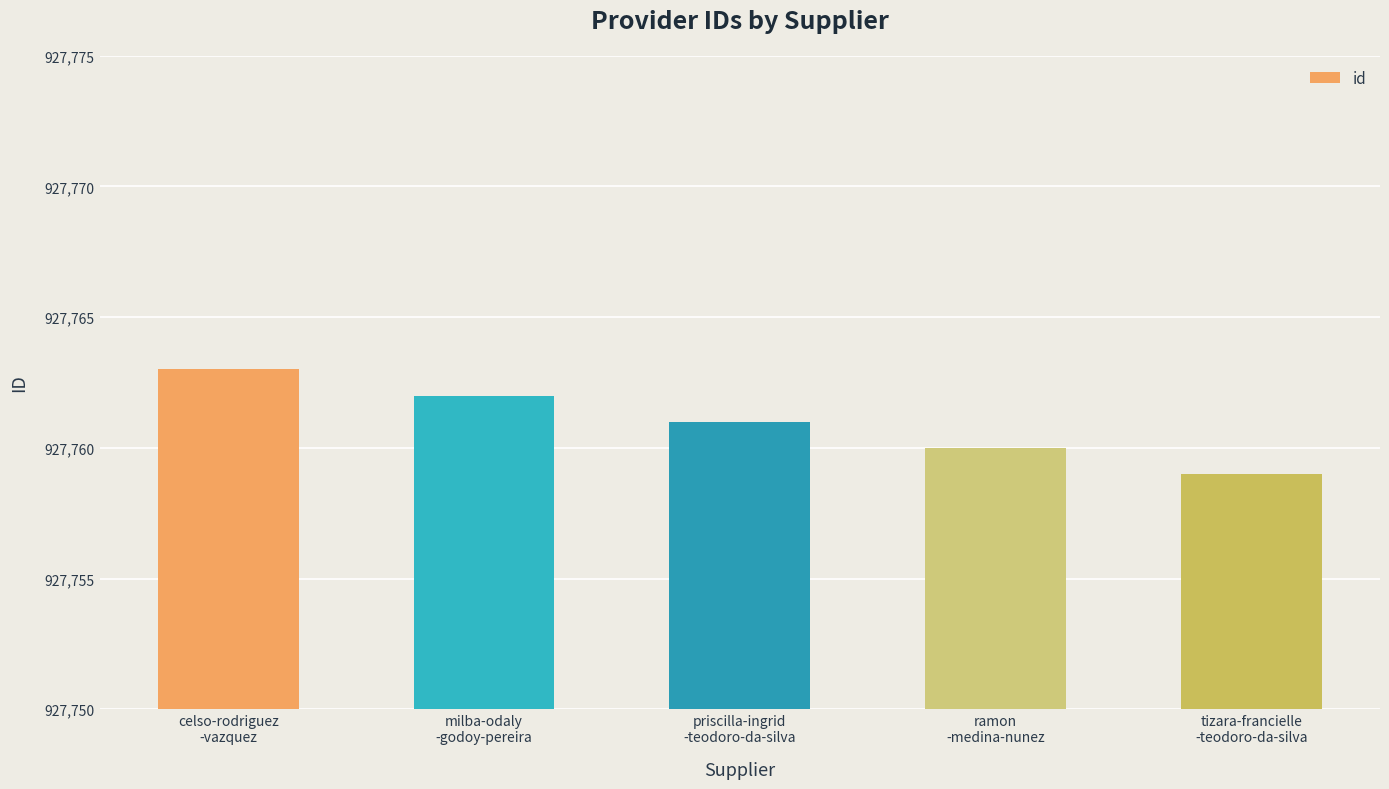

List the labels in order of value, largest first.

celso-rodriguez
-vazquez, milba-odaly
-godoy-pereira, priscilla-ingrid
-teodoro-da-silva, ramon
-medina-nunez, tizara-francielle
-teodoro-da-silva